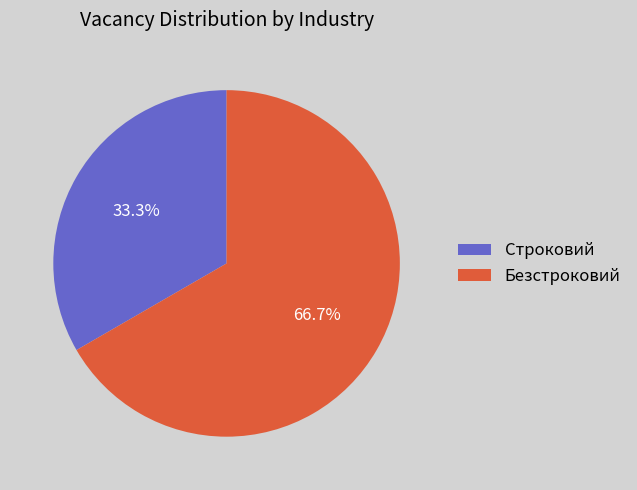

Rank the categories by value from highest to lowest.

Безстроковий, Строковий